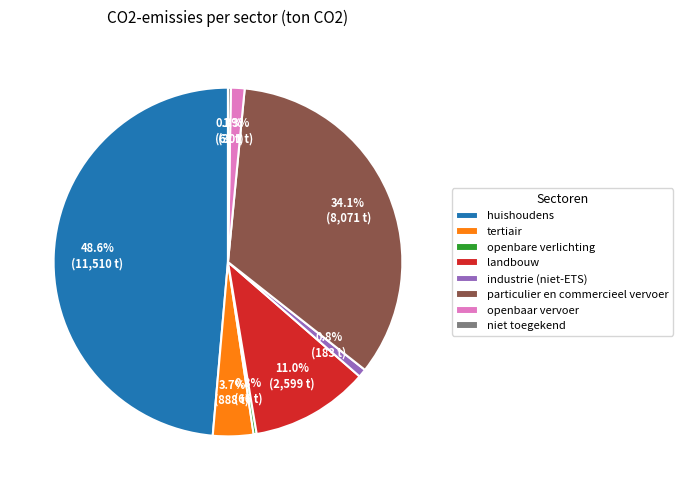

Which slice is the largest?

huishoudens